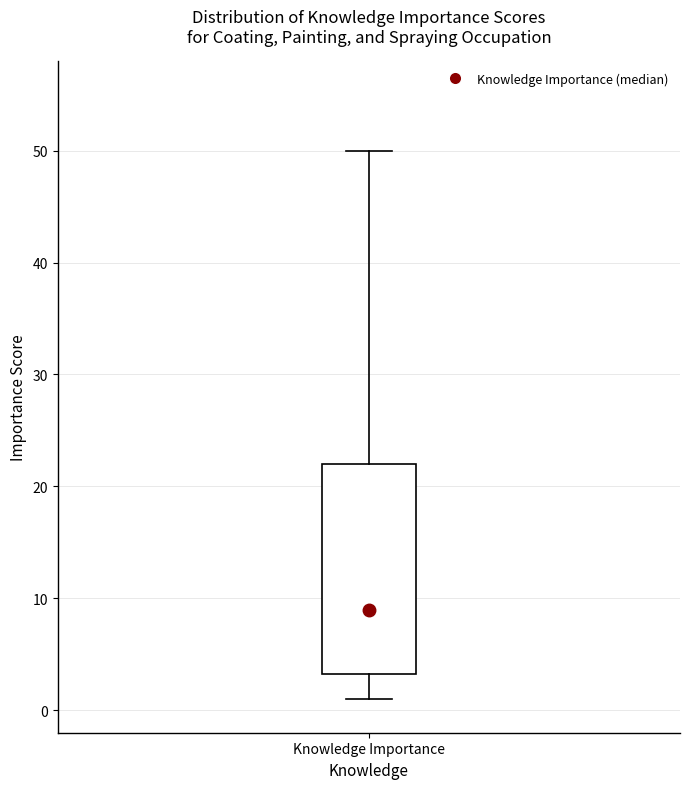

Where does the median line of the box for Knowledge Importance sit on the y-axis? The values are not printed on the chart, so give them approximately, as read against the axis.

9